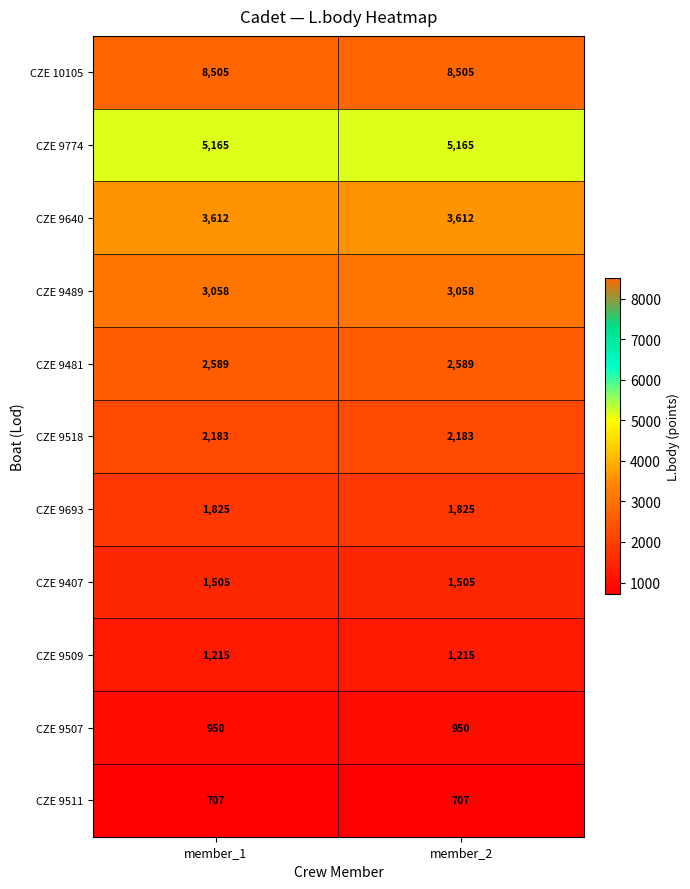

True or false: CZE 9509 has a value of 1215 at member_1.

True